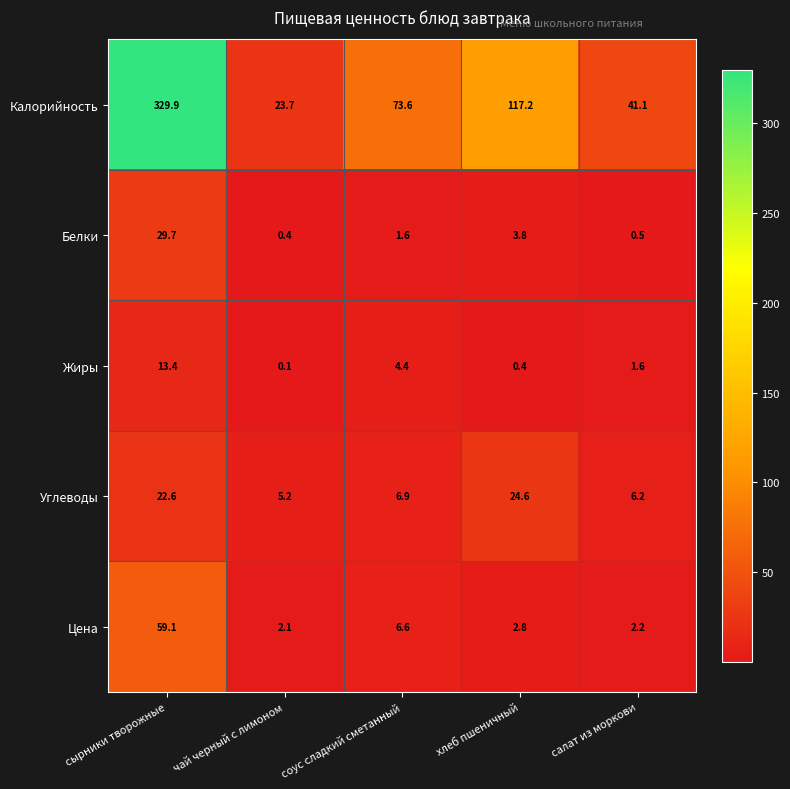

Reading left to right, list all the values displayed in this chart.

Калорийность: сырники творожные=329.9	чай черный с лимоном=23.7	соус сладкий сметанный=73.6	хлеб пшеничный=117.2	салат из моркови=41.1
Белки: сырники творожные=29.7	чай черный с лимоном=0.4	соус сладкий сметанный=1.6	хлеб пшеничный=3.8	салат из моркови=0.5
Жиры: сырники творожные=13.4	чай черный с лимоном=0.1	соус сладкий сметанный=4.4	хлеб пшеничный=0.4	салат из моркови=1.6
Углеводы: сырники творожные=22.6	чай черный с лимоном=5.2	соус сладкий сметанный=6.9	хлеб пшеничный=24.6	салат из моркови=6.2
Цена: сырники творожные=59.1	чай черный с лимоном=2.1	соус сладкий сметанный=6.6	хлеб пшеничный=2.8	салат из моркови=2.2